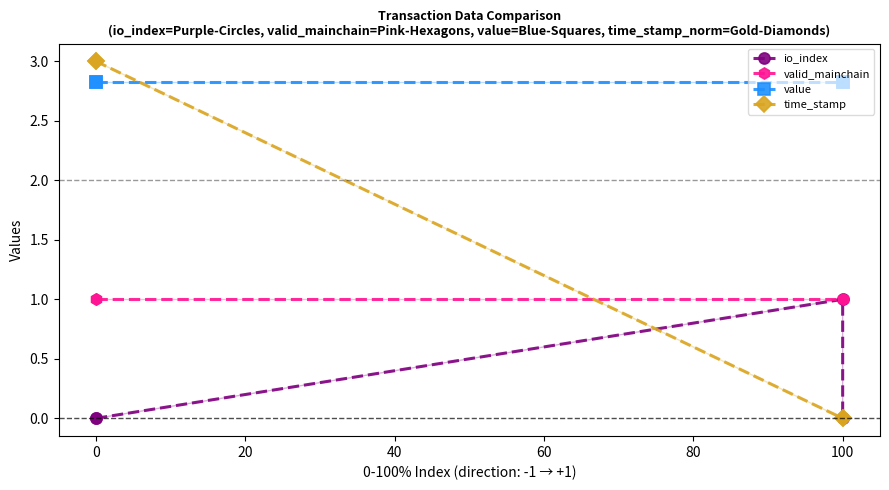

What is the average value of the time_stamp series?

1.5